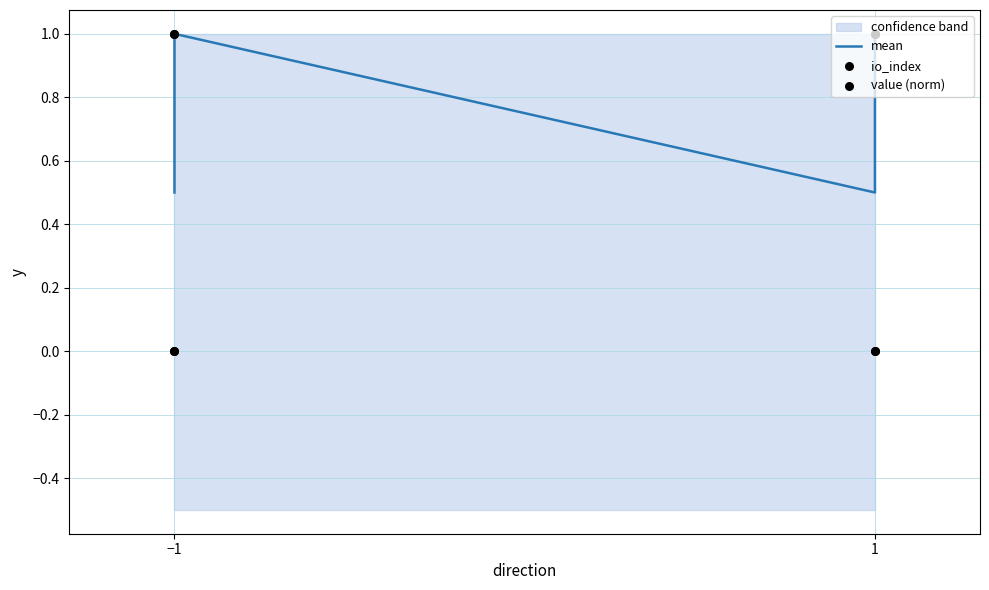

At which category is the sum across all series the highest?

−1